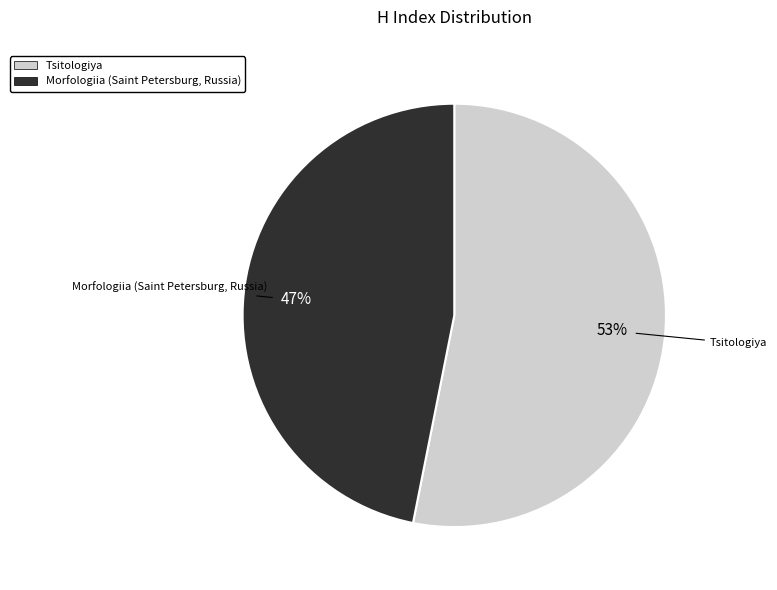

Between Tsitologiya and Morfologiia (Saint Petersburg, Russia), which is larger?

Tsitologiya